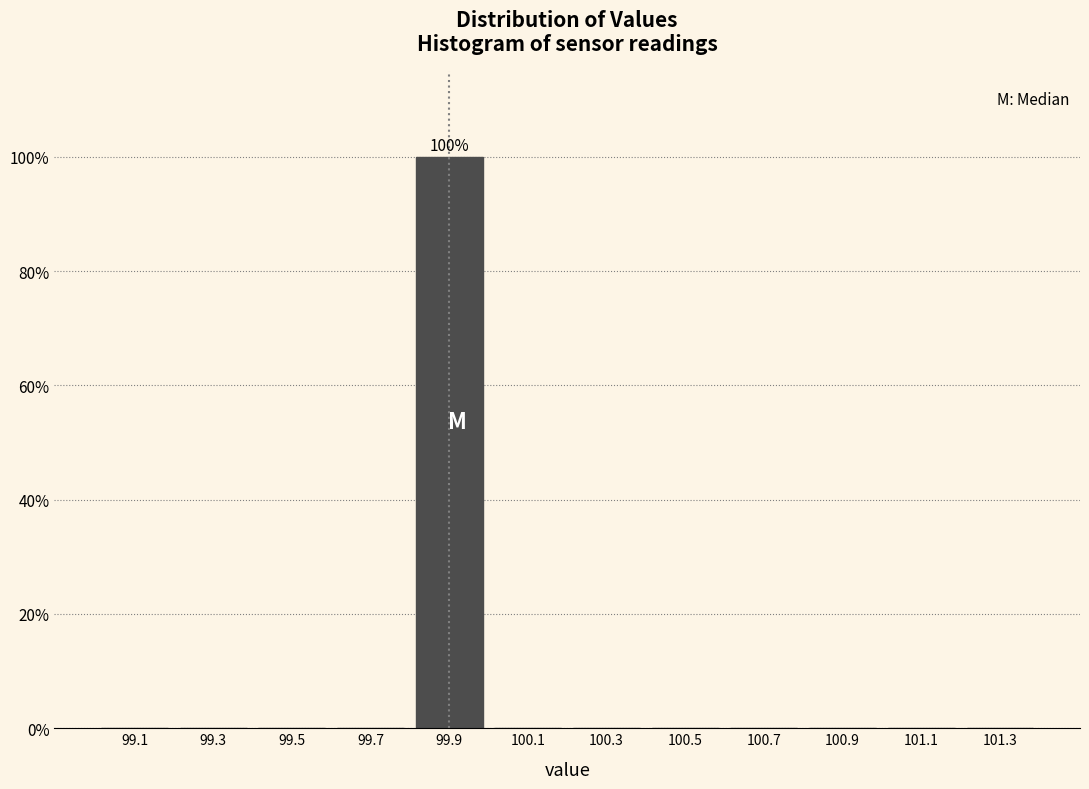

Over which range of the x-axis is the bar tallest?

99.8 to 100.0